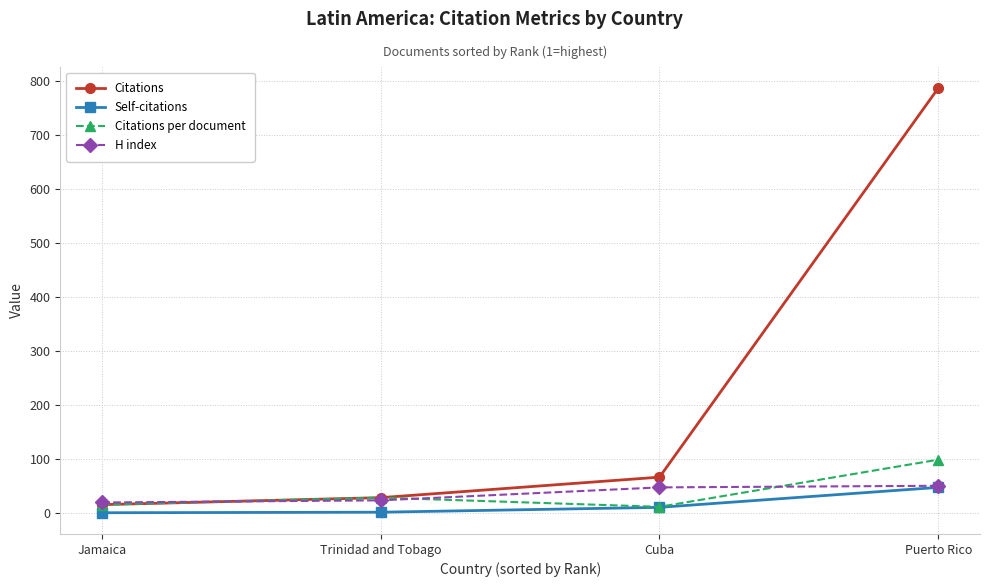

At which label is Citations closest to 401?

Cuba